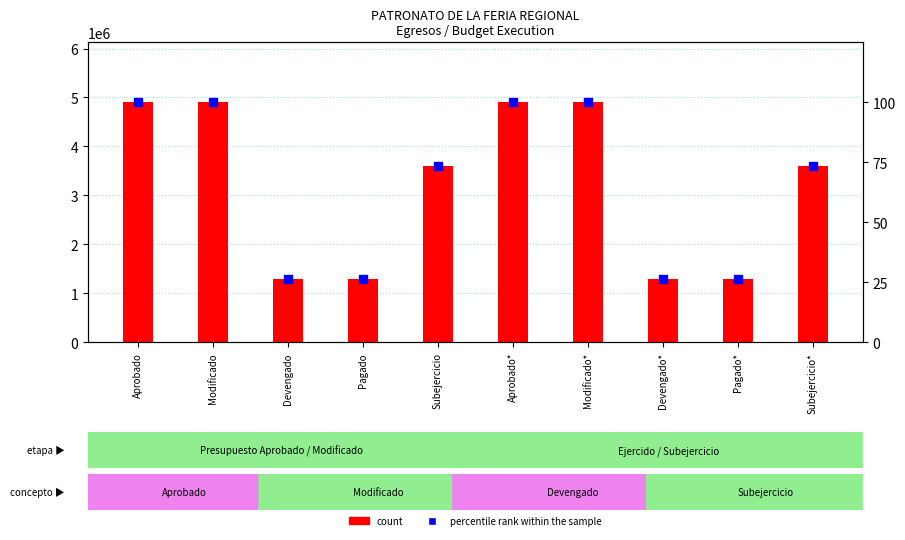

What is the total value across all series at Devengado?

1290674.5